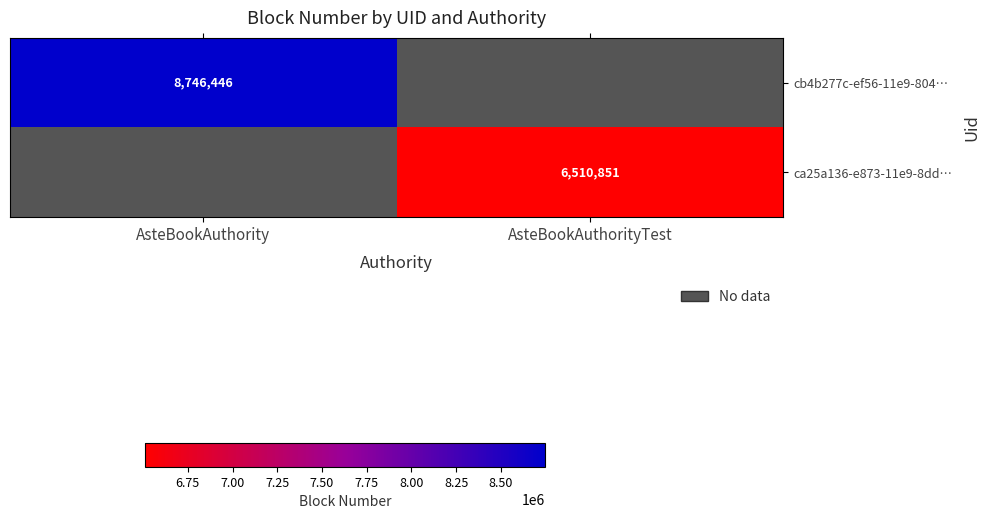

The cb4b277c-ef56-11e9-804… series shows 3048268 at AsteBookAuthority. True or false?

False